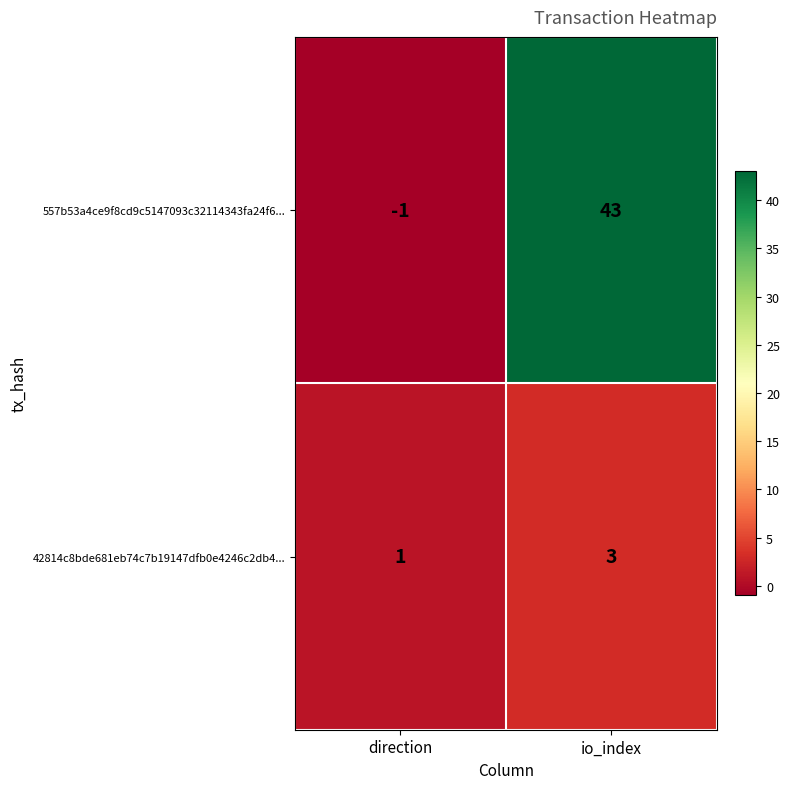

List the series in order of their overall mean, lowest first.

42814c8bde681eb74c7b19147dfb0e4246c2db4..., 557b53a4ce9f8cd9c5147093c32114343fa24f6...